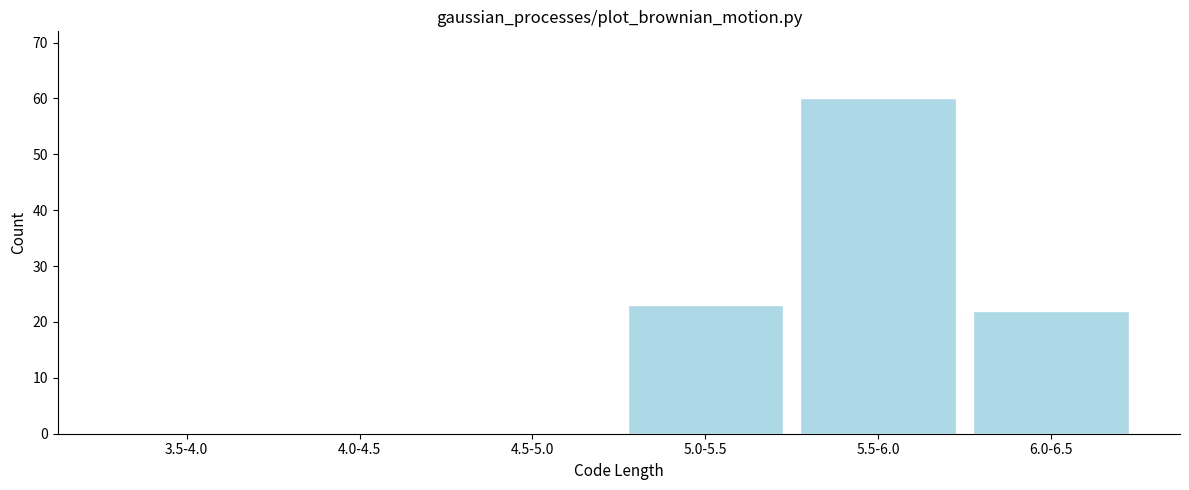

Reading left to right, transcribe all the data shown in this chart.

3.5-4.0=0	4.0-4.5=0	4.5-5.0=0	5.0-5.5=23	5.5-6.0=60	6.0-6.5=22